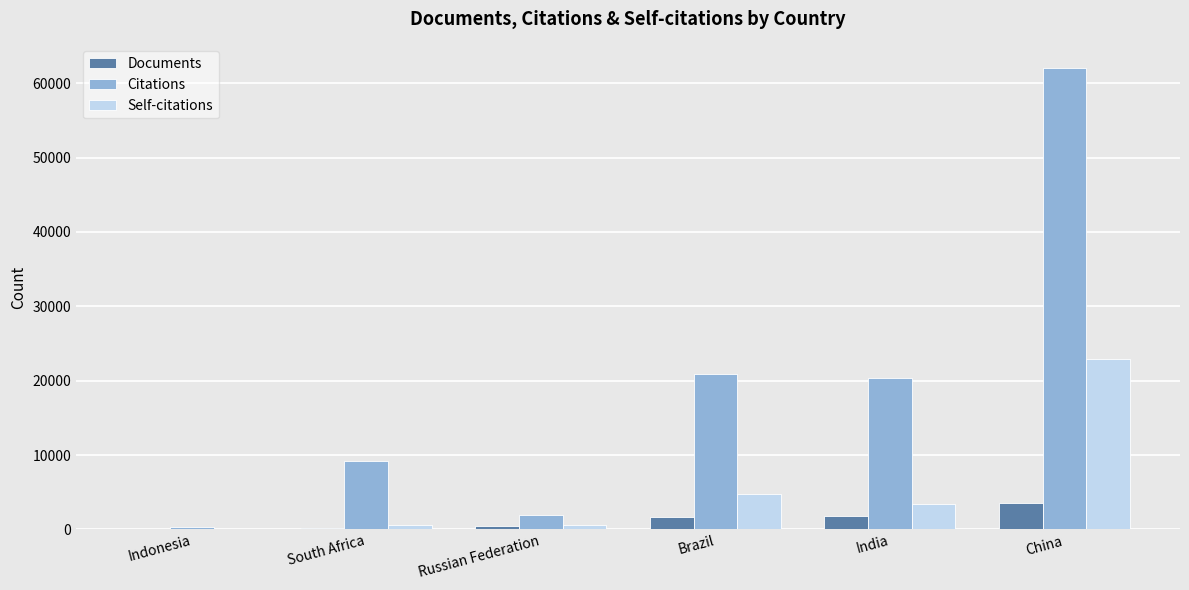

What is the highest value of the Documents series?

3547